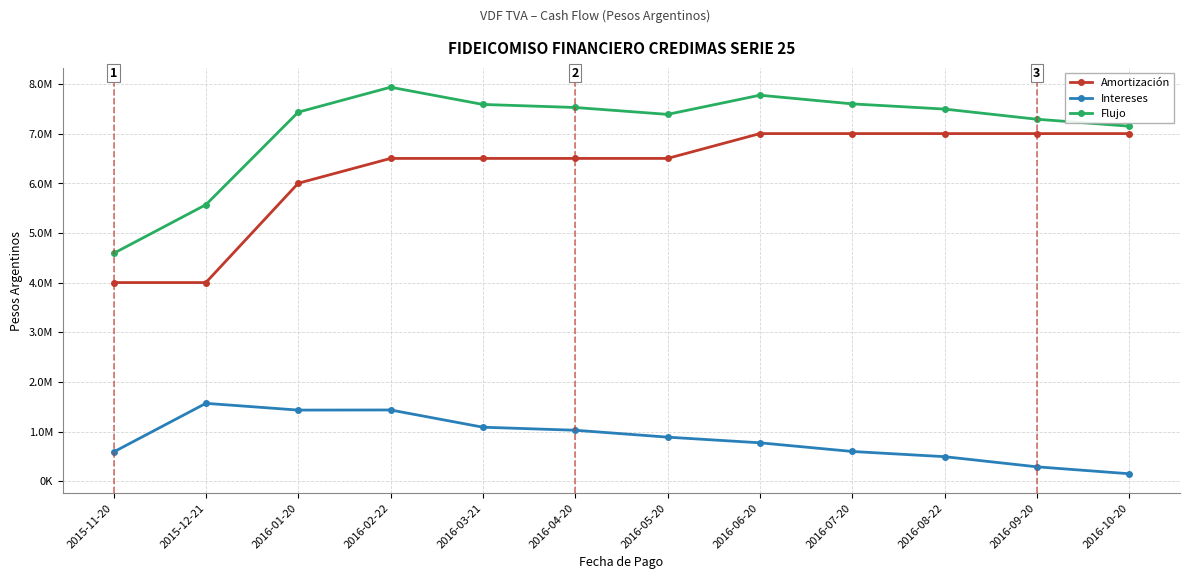

Which category has the highest value in the Intereses series?

2015-12-21